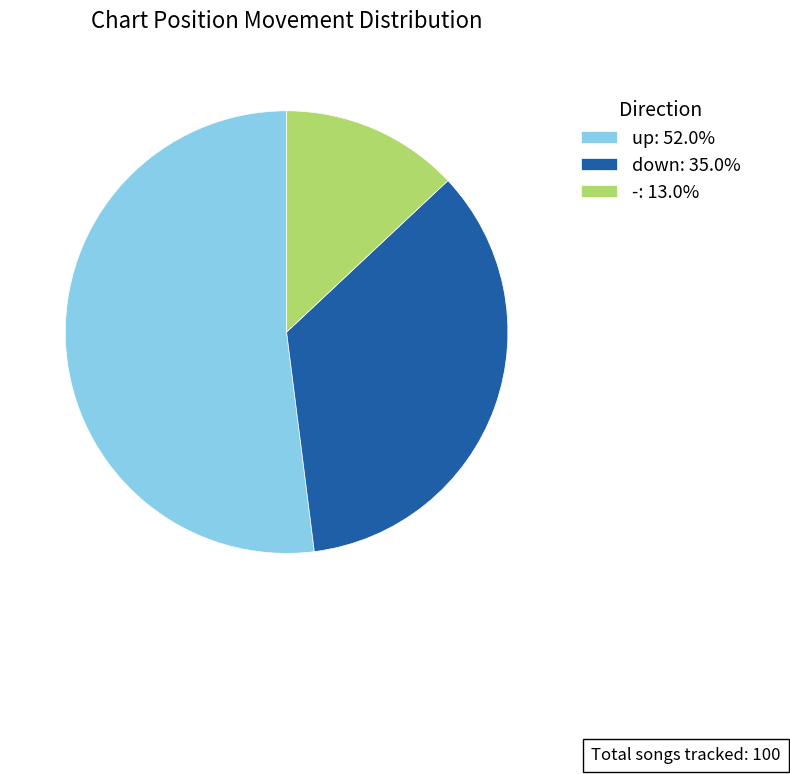

Does up represent more than half of the total?

Yes